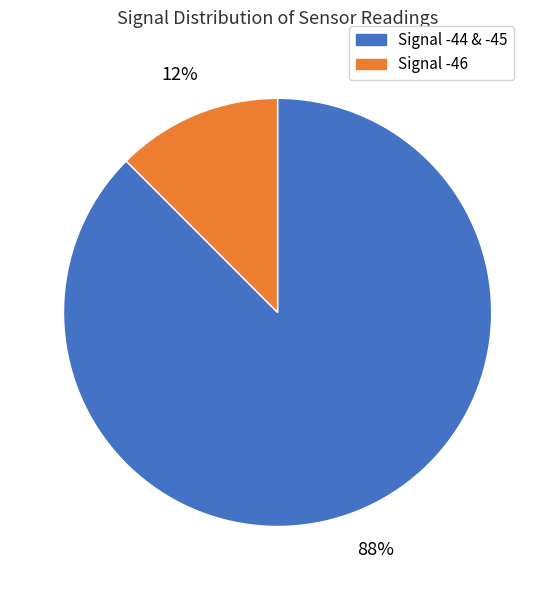

Does any single category account for the majority?

Yes